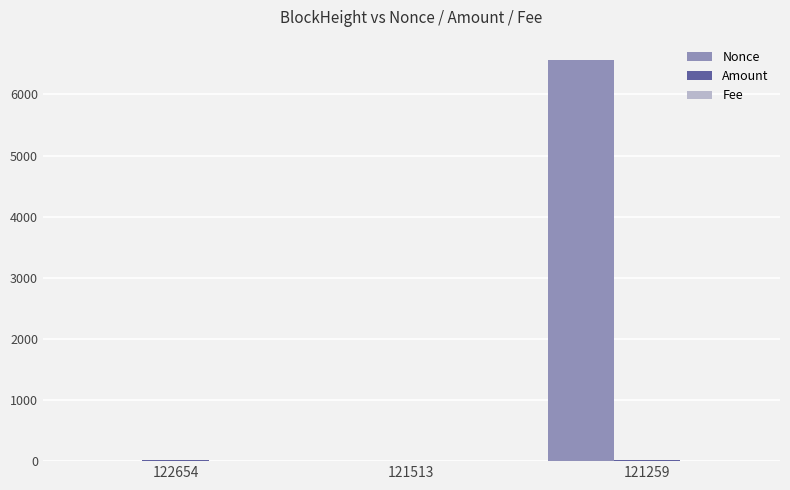

The Nonce series shows 0.0 at 121513. True or false?

True